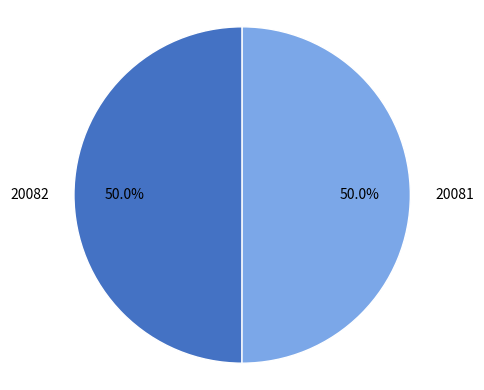

How many segments does this pie chart have?

2